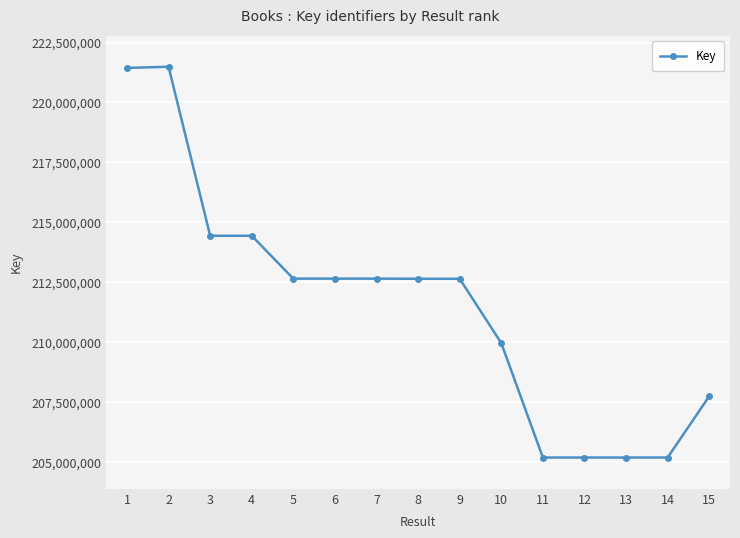

True or false: there are more than 2 points higher than both neighbors.

True